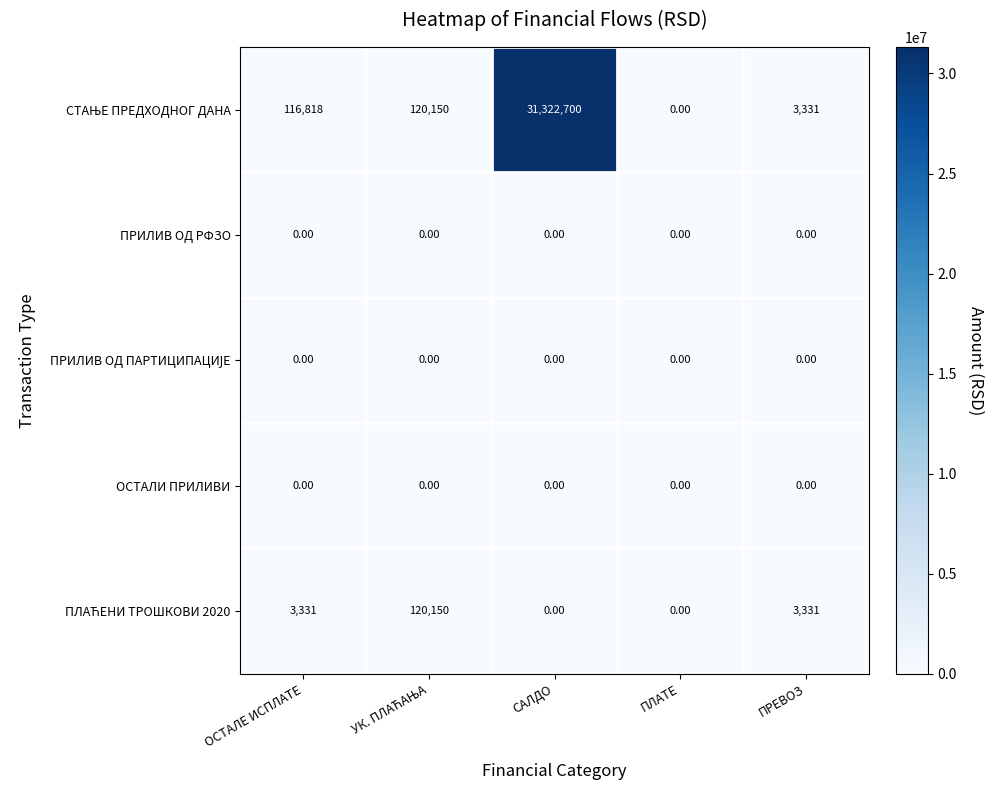

What is the spread (max minus min) of values at ОСТАЛЕ ИСПЛАТЕ?

116818